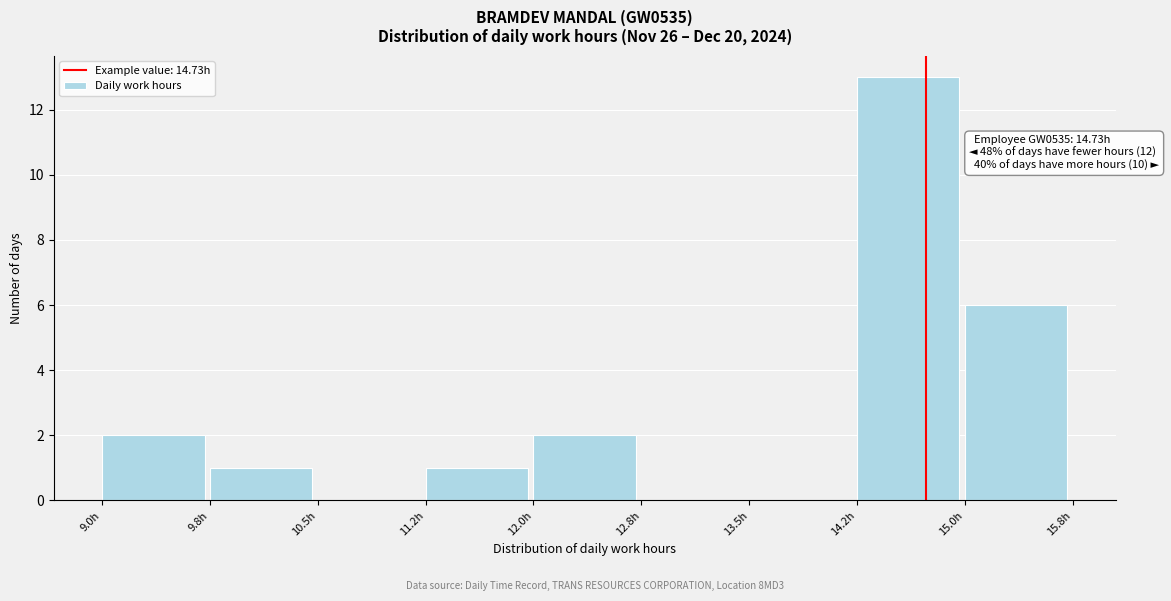

Which range on the x-axis has the tallest bar?

14.25 to 15.00